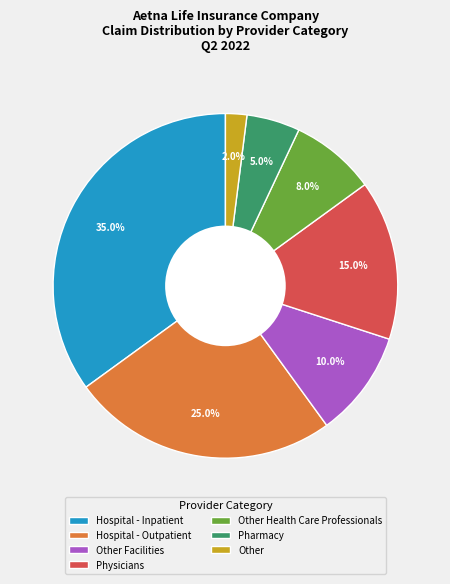

Does Physicians account for over 50% of the chart?

No